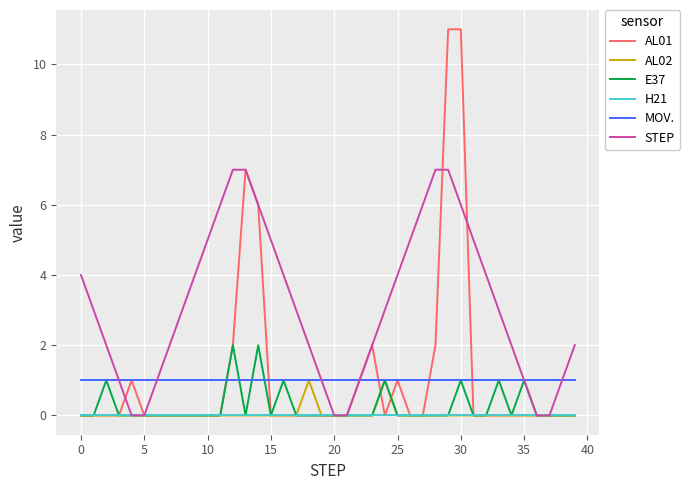

Reading left to right, transcribe all the data shown in this chart.

AL01: 0	0	0	0	1	0	0	0	0	0	0	0	2	7	6	0	0	0	0	0	0	0	1	2	0	1	0	0	2	11	11	0	0	0	0	0	0	0	0	0
AL02: 0	0	0	0	0	0	0	0	0	0	0	0	0	0	0	0	0	0	1	0	0	0	0	0	1	0	0	0	0	0	0	0	0	0	0	0	0	0	0	0
E37: 0	0	1	0	0	0	0	0	0	0	0	0	2	0	2	0	1	0	0	0	0	0	0	0	1	0	0	0	0	0	1	0	0	1	0	1	0	0	0	0
H21: 0	0	0	0	0	0	0	0	0	0	0	0	0	0	0	0	0	0	0	0	0	0	0	0	0	0	0	0	0	0	0	0	0	0	0	0	0	0	0	0
MOV.: 1	1	1	1	1	1	1	1	1	1	1	1	1	1	1	1	1	1	1	1	1	1	1	1	1	1	1	1	1	1	1	1	1	1	1	1	1	1	1	1
STEP: 4	3	2	1	0	0	1	2	3	4	5	6	7	7	6	5	4	3	2	1	0	0	1	2	3	4	5	6	7	7	6	5	4	3	2	1	0	0	1	2